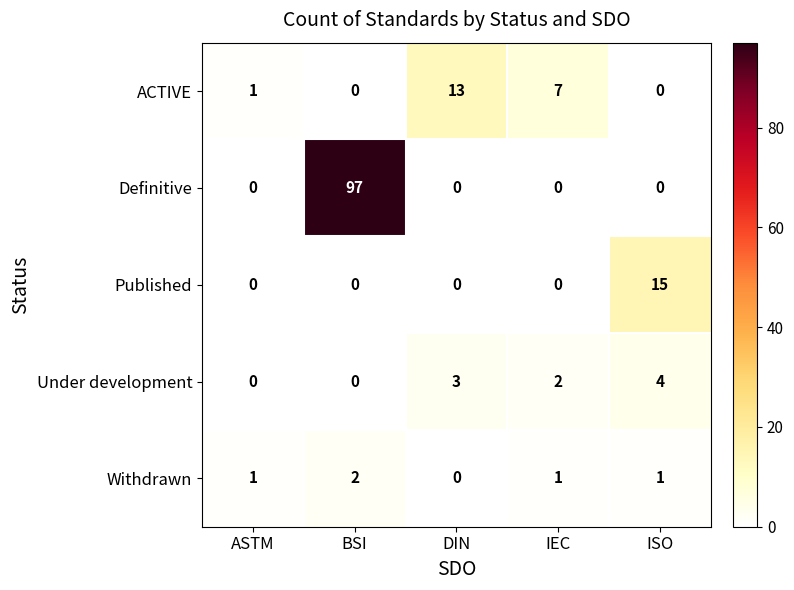

Where is ACTIVE nearest to the value 6?

IEC